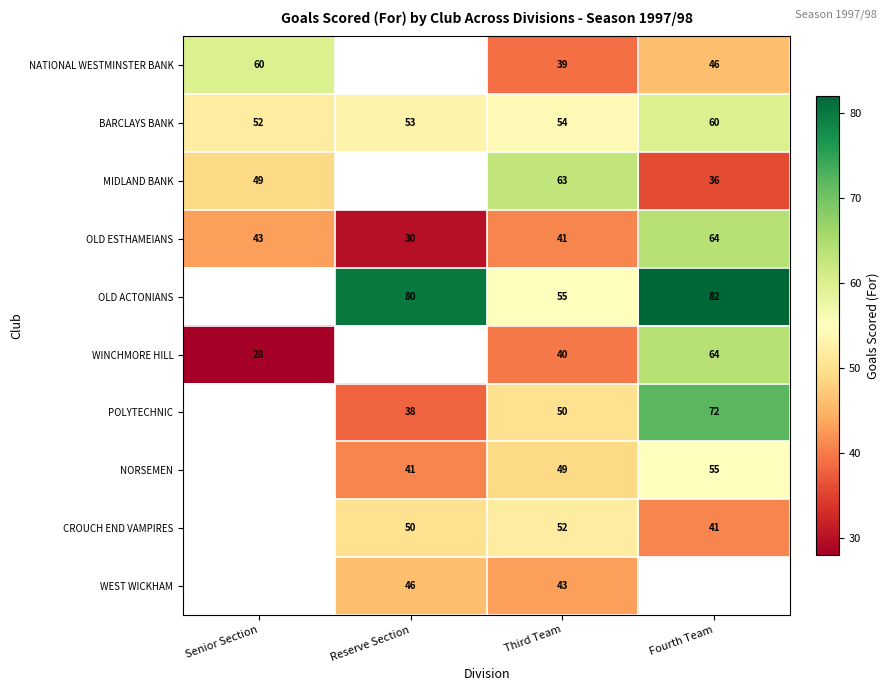

At Third Team, list the series in order from largest to smallest.

MIDLAND BANK, OLD ACTONIANS, BARCLAYS BANK, CROUCH END VAMPIRES, POLYTECHNIC, NORSEMEN, WEST WICKHAM, OLD ESTHAMEIANS, WINCHMORE HILL, NATIONAL WESTMINSTER BANK